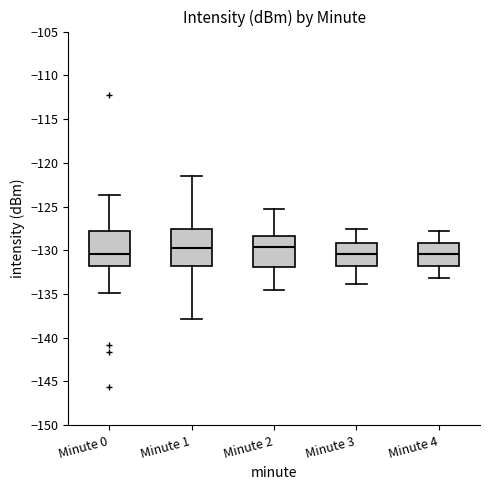

Where does the upper whisker of the box for Minute 2 end on the y-axis? The values are not printed on the chart, so give them approximately, as read against the axis.

-125.5